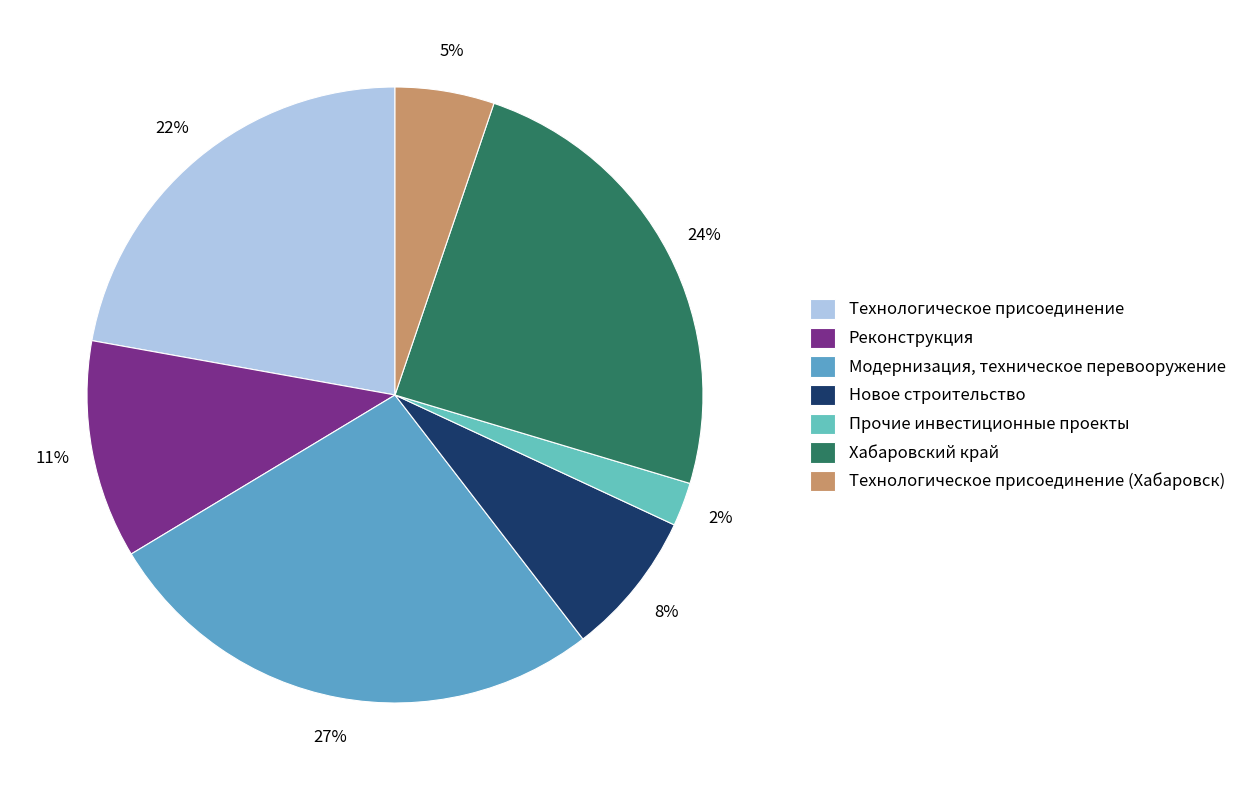

Which category has the biggest portion of the pie?

Модернизация, техническое перевооружение